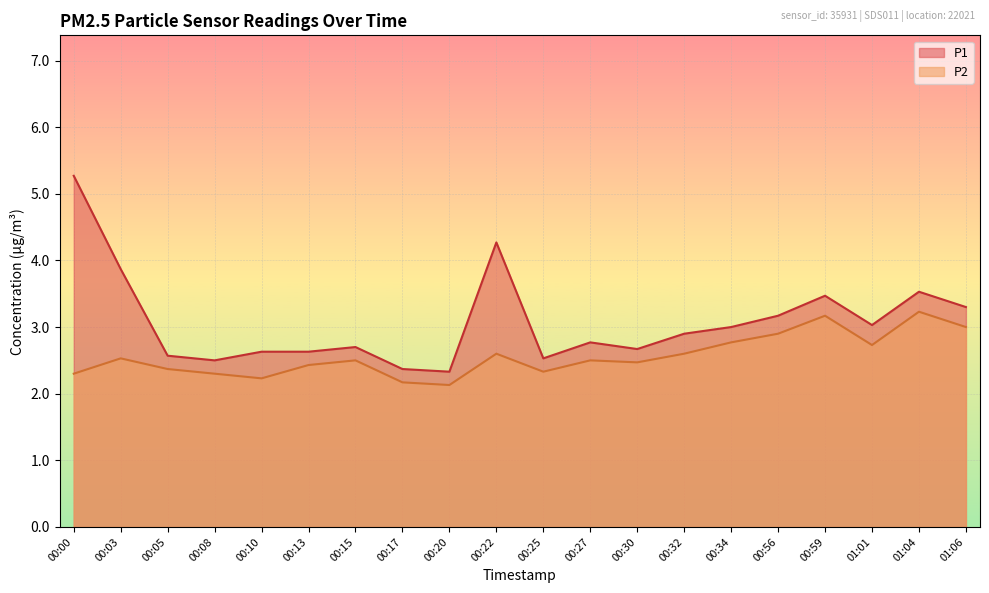

Between 00:00 and 00:08, which series saw the biggest shift?

P1